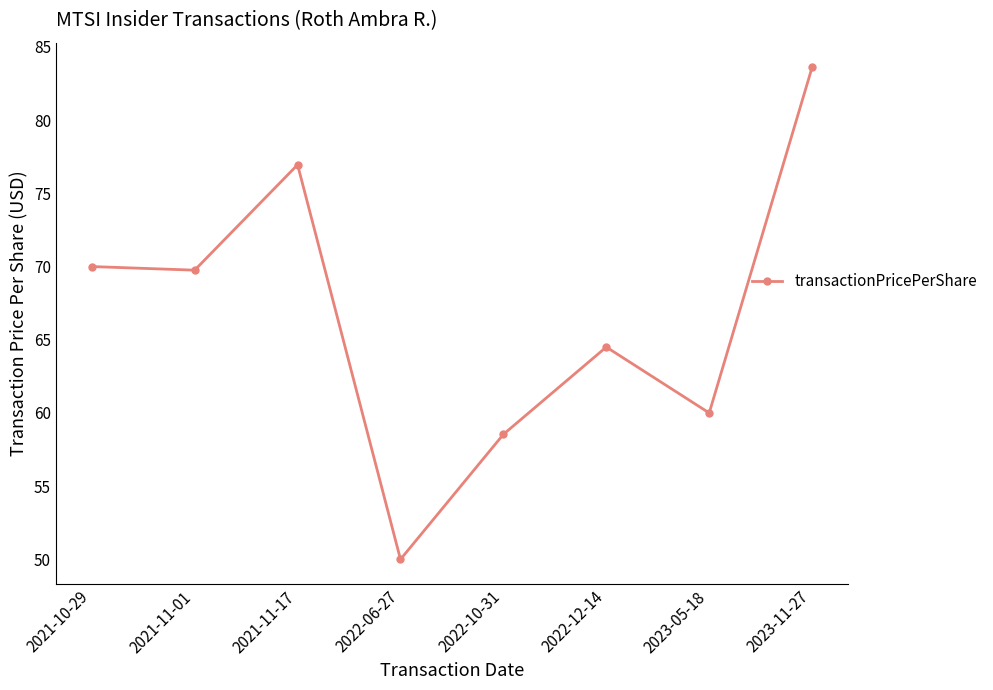

What is the ratio of the value at 2023-05-18 to the value at 2021-11-01?

0.9